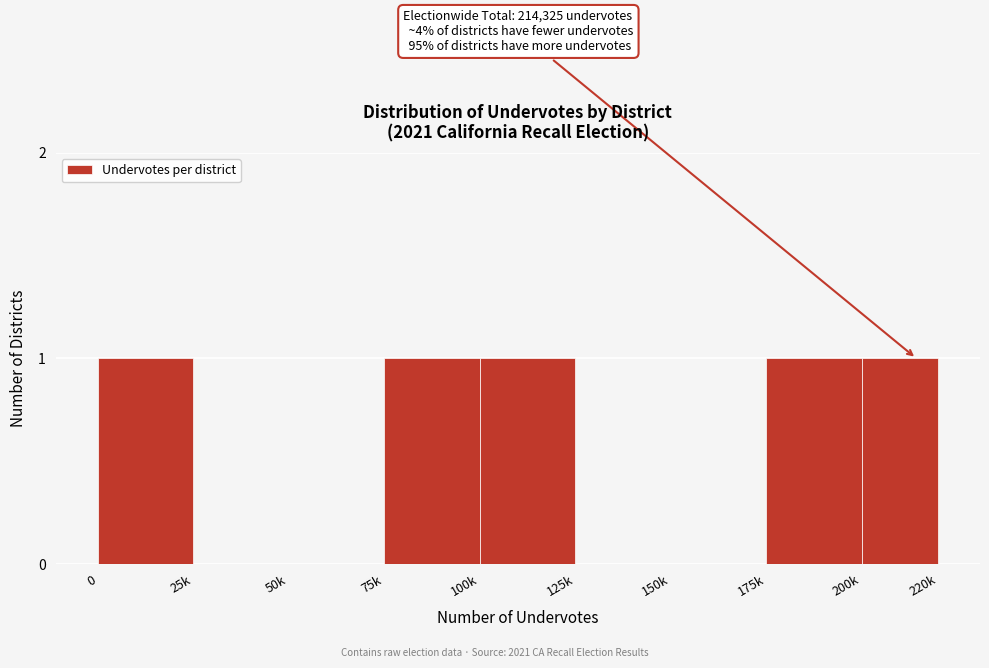

Reading left to right, list all the values displayed in this chart.

0=1	25k=0	50k=0	75k=1	100k=1	125k=0	150k=0	175k=1	200k=1